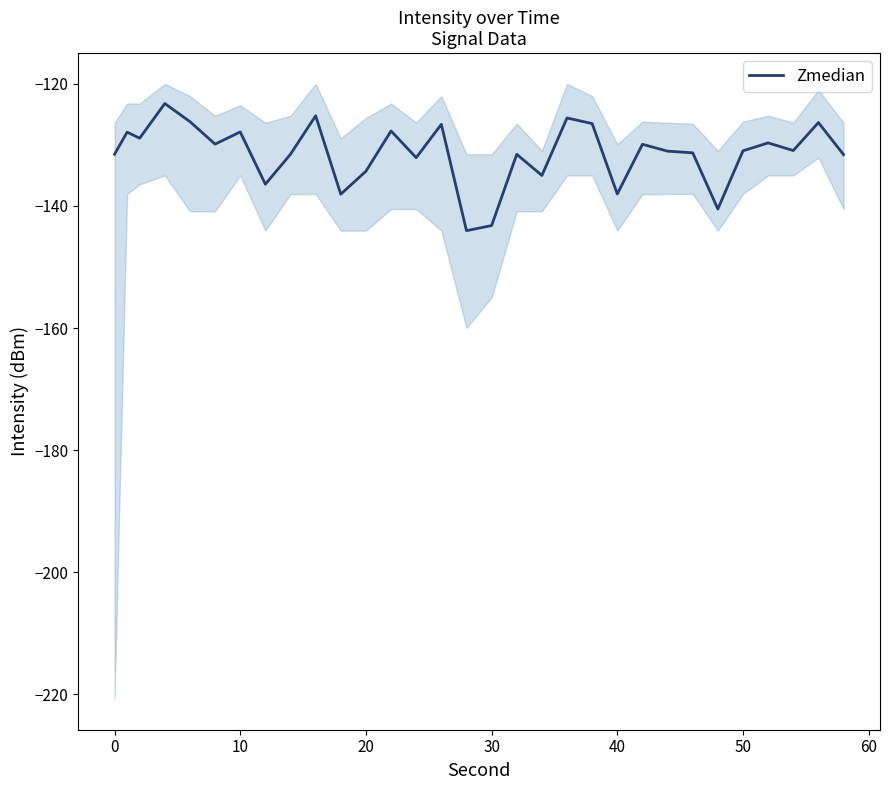

What is the maximum value for Zmedian?

-123.2